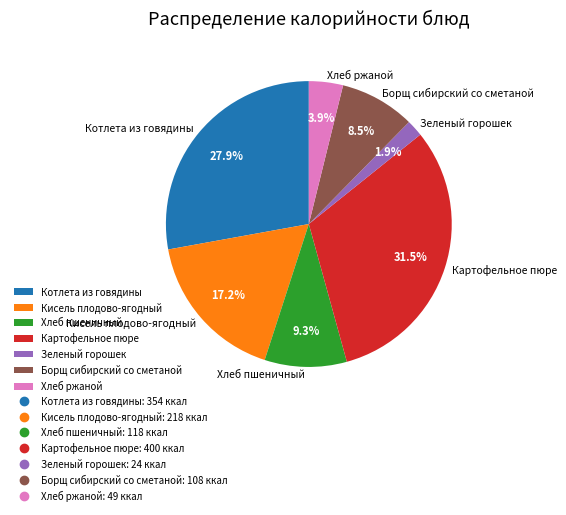

How much of the chart is everything except Борщ сибирский со сметаной?

91.5%